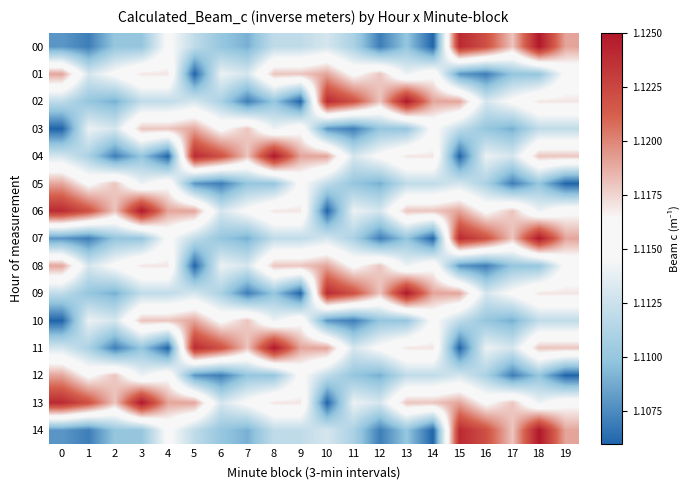

Reading left to right, list all the values displayed in this chart.

00: 0=1.1	1=1.1	2=1.1	3=1.1	4=1.1	5=1.1	6=1.1	7=1.1	8=1.1	9=1.1	10=1.1	11=1.1	12=1.1	13=1.1	14=1.1	15=1.1	16=1.1	17=1.1	18=1.1	19=1.1
01: 0=1.1	1=1.1	2=1.1	3=1.1	4=1.1	5=1.1	6=1.1	7=1.1	8=1.1	9=1.1	10=1.1	11=1.1	12=1.1	13=1.1	14=1.1	15=1.1	16=1.1	17=1.1	18=1.1	19=1.1
02: 0=1.1	1=1.1	2=1.1	3=1.1	4=1.1	5=1.1	6=1.1	7=1.1	8=1.1	9=1.1	10=1.1	11=1.1	12=1.1	13=1.1	14=1.1	15=1.1	16=1.1	17=1.1	18=1.1	19=1.1
03: 0=1.1	1=1.1	2=1.1	3=1.1	4=1.1	5=1.1	6=1.1	7=1.1	8=1.1	9=1.1	10=1.1	11=1.1	12=1.1	13=1.1	14=1.1	15=1.1	16=1.1	17=1.1	18=1.1	19=1.1
04: 0=1.1	1=1.1	2=1.1	3=1.1	4=1.1	5=1.1	6=1.1	7=1.1	8=1.1	9=1.1	10=1.1	11=1.1	12=1.1	13=1.1	14=1.1	15=1.1	16=1.1	17=1.1	18=1.1	19=1.1
05: 0=1.1	1=1.1	2=1.1	3=1.1	4=1.1	5=1.1	6=1.1	7=1.1	8=1.1	9=1.1	10=1.1	11=1.1	12=1.1	13=1.1	14=1.1	15=1.1	16=1.1	17=1.1	18=1.1	19=1.1
06: 0=1.1	1=1.1	2=1.1	3=1.1	4=1.1	5=1.1	6=1.1	7=1.1	8=1.1	9=1.1	10=1.1	11=1.1	12=1.1	13=1.1	14=1.1	15=1.1	16=1.1	17=1.1	18=1.1	19=1.1
07: 0=1.1	1=1.1	2=1.1	3=1.1	4=1.1	5=1.1	6=1.1	7=1.1	8=1.1	9=1.1	10=1.1	11=1.1	12=1.1	13=1.1	14=1.1	15=1.1	16=1.1	17=1.1	18=1.1	19=1.1
08: 0=1.1	1=1.1	2=1.1	3=1.1	4=1.1	5=1.1	6=1.1	7=1.1	8=1.1	9=1.1	10=1.1	11=1.1	12=1.1	13=1.1	14=1.1	15=1.1	16=1.1	17=1.1	18=1.1	19=1.1
09: 0=1.1	1=1.1	2=1.1	3=1.1	4=1.1	5=1.1	6=1.1	7=1.1	8=1.1	9=1.1	10=1.1	11=1.1	12=1.1	13=1.1	14=1.1	15=1.1	16=1.1	17=1.1	18=1.1	19=1.1
10: 0=1.1	1=1.1	2=1.1	3=1.1	4=1.1	5=1.1	6=1.1	7=1.1	8=1.1	9=1.1	10=1.1	11=1.1	12=1.1	13=1.1	14=1.1	15=1.1	16=1.1	17=1.1	18=1.1	19=1.1
11: 0=1.1	1=1.1	2=1.1	3=1.1	4=1.1	5=1.1	6=1.1	7=1.1	8=1.1	9=1.1	10=1.1	11=1.1	12=1.1	13=1.1	14=1.1	15=1.1	16=1.1	17=1.1	18=1.1	19=1.1
12: 0=1.1	1=1.1	2=1.1	3=1.1	4=1.1	5=1.1	6=1.1	7=1.1	8=1.1	9=1.1	10=1.1	11=1.1	12=1.1	13=1.1	14=1.1	15=1.1	16=1.1	17=1.1	18=1.1	19=1.1
13: 0=1.1	1=1.1	2=1.1	3=1.1	4=1.1	5=1.1	6=1.1	7=1.1	8=1.1	9=1.1	10=1.1	11=1.1	12=1.1	13=1.1	14=1.1	15=1.1	16=1.1	17=1.1	18=1.1	19=1.1
14: 0=1.1	1=1.1	2=1.1	3=1.1	4=1.1	5=1.1	6=1.1	7=1.1	8=1.1	9=1.1	10=1.1	11=1.1	12=1.1	13=1.1	14=1.1	15=1.1	16=1.1	17=1.1	18=1.1	19=1.1